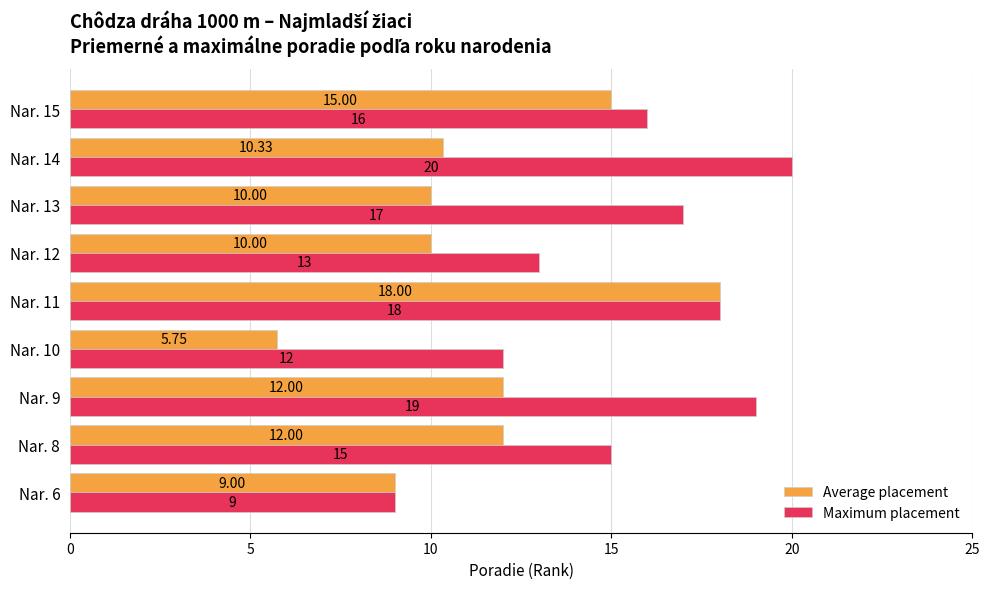

How many data points does each series have?

9